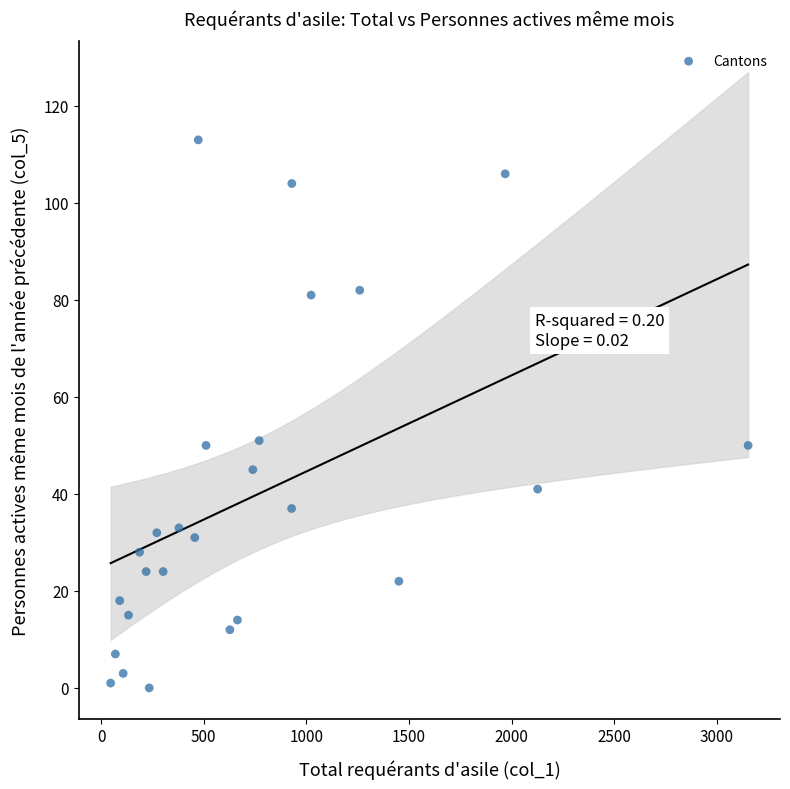

List the coordinates of all points as (Y, X) pairs, reading left to right.

(1, 46)  (7, 69)  (18, 90)  (3, 107)  (15, 133)  (28, 187)  (24, 219)  (0, 234)  (32, 271)  (24, 302)  (33, 379)  (31, 456)  (113, 473)  (50, 511)  (12, 627)  (14, 664)  (45, 739)  (51, 770)  (37, 928)  (104, 929)  (81, 1023)  (82, 1260)  (22, 1451)  (106, 1969)  (41, 2127)  (50, 3153)